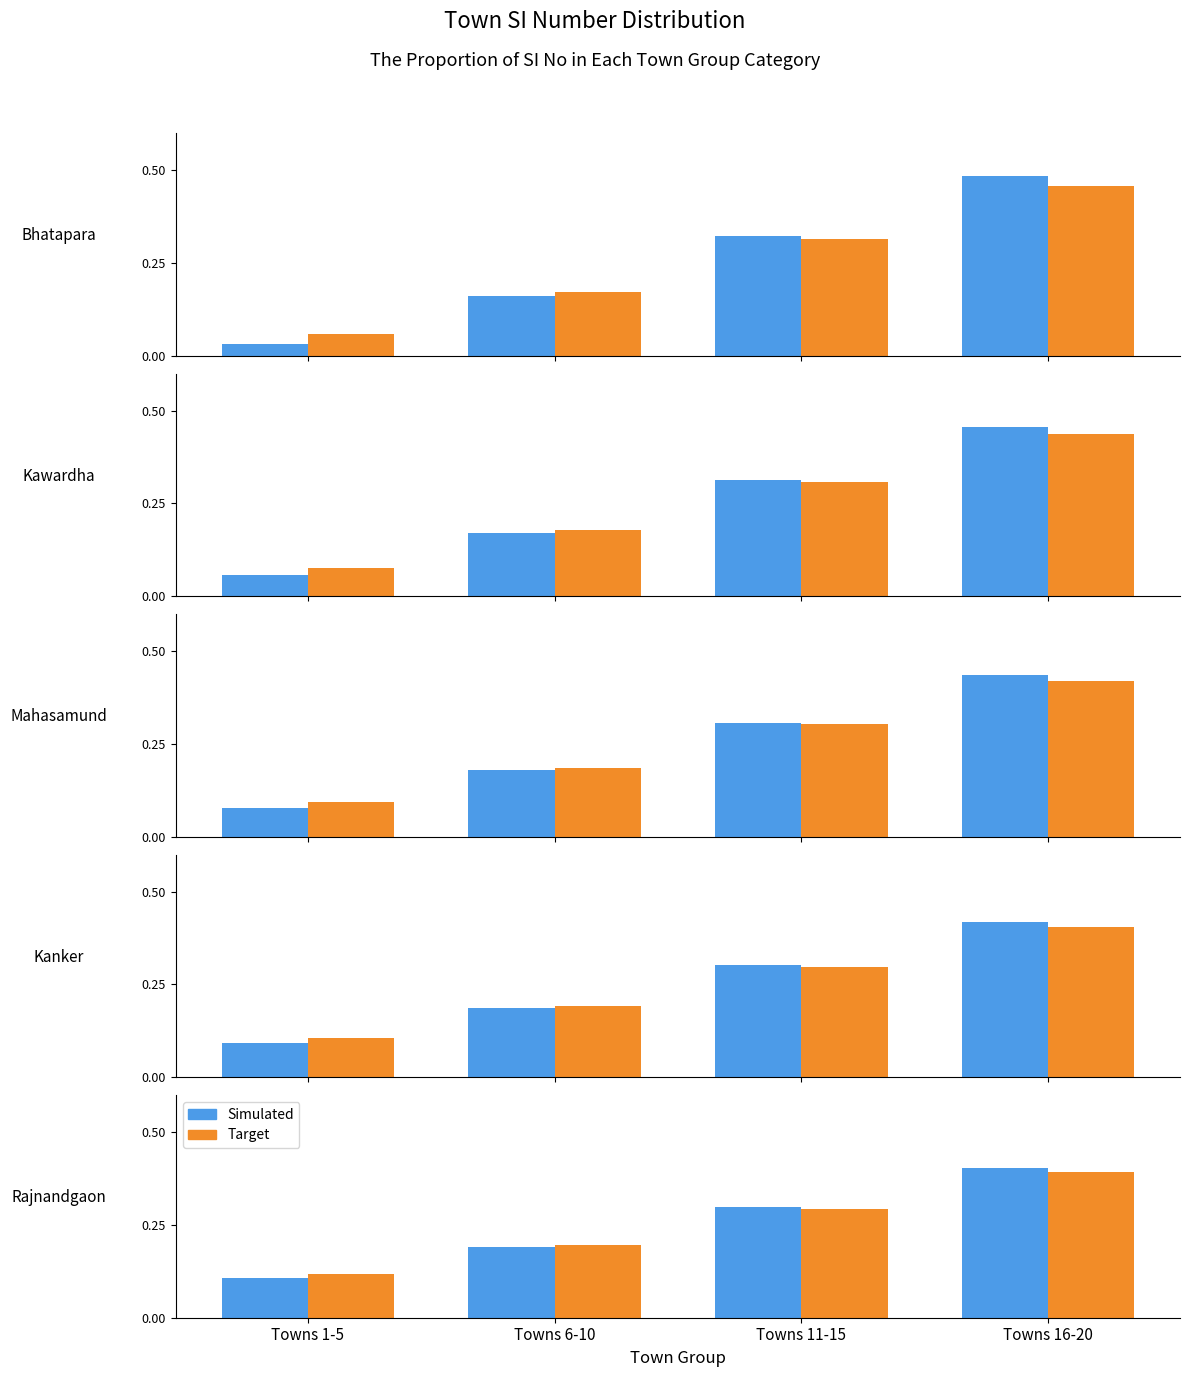

What is the total value across all series at Towns 6-10?

0.4